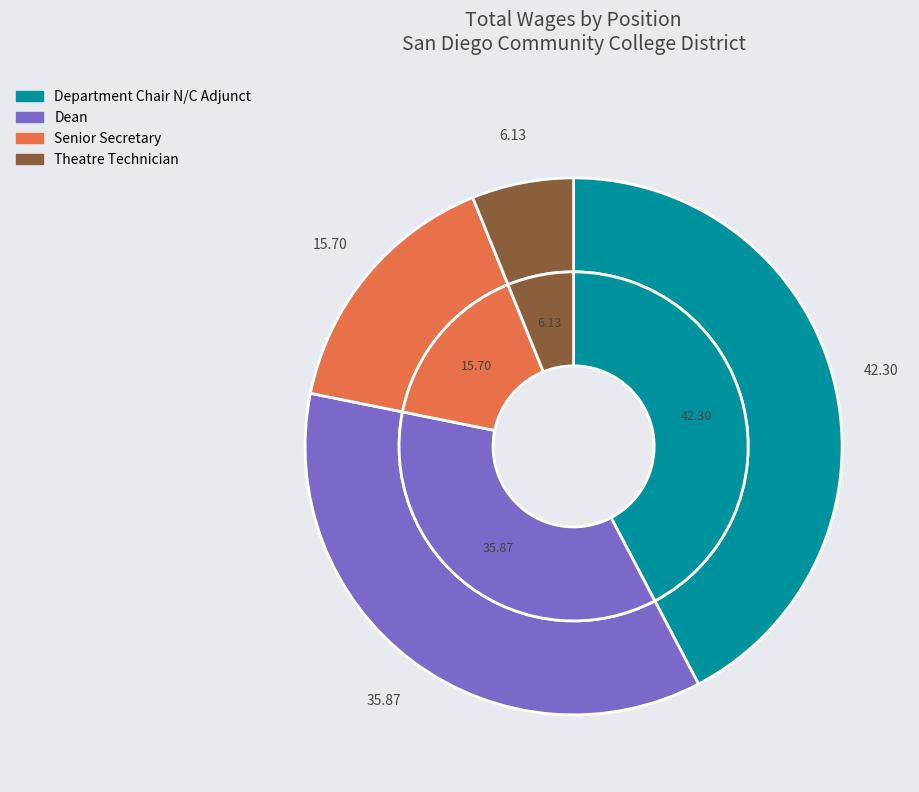

What percentage is the Dean slice, to the nearest percent?

36%